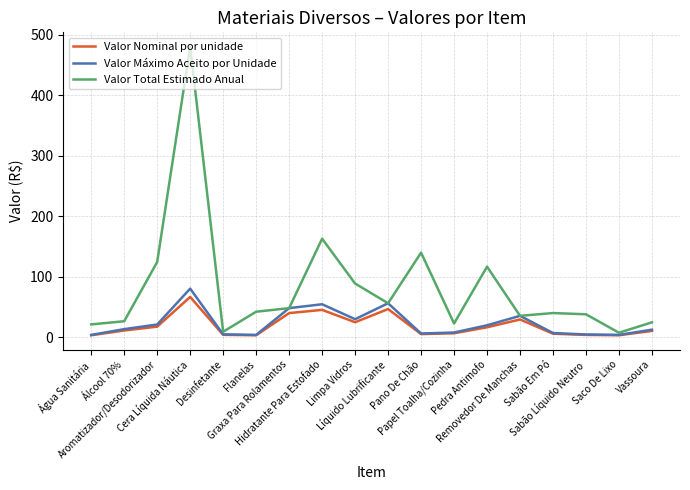

Which category has the highest value across all series?

Cera Líquida Náutica